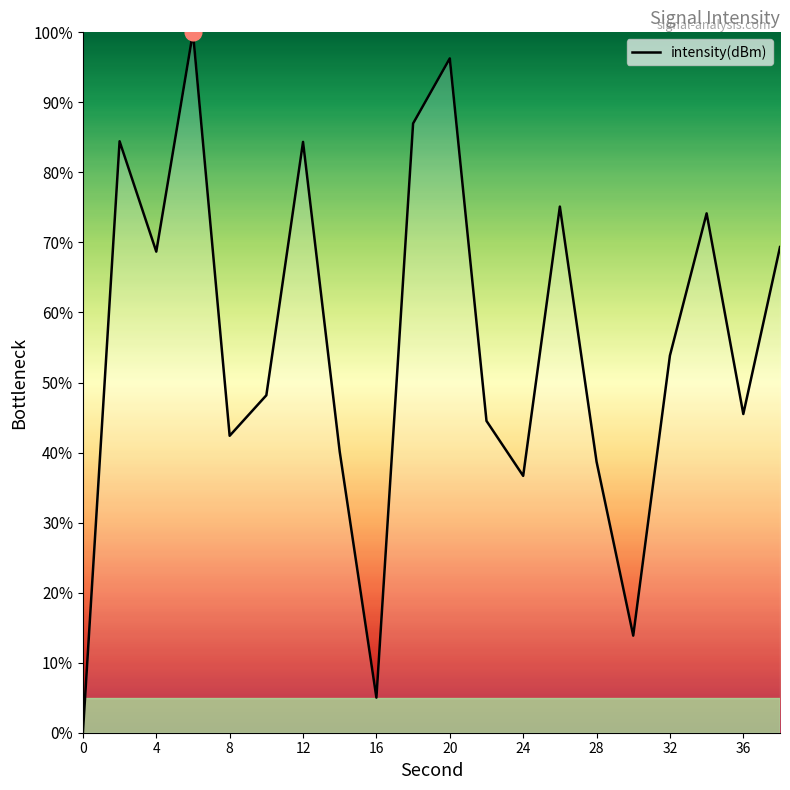

What is the average value?

55.4